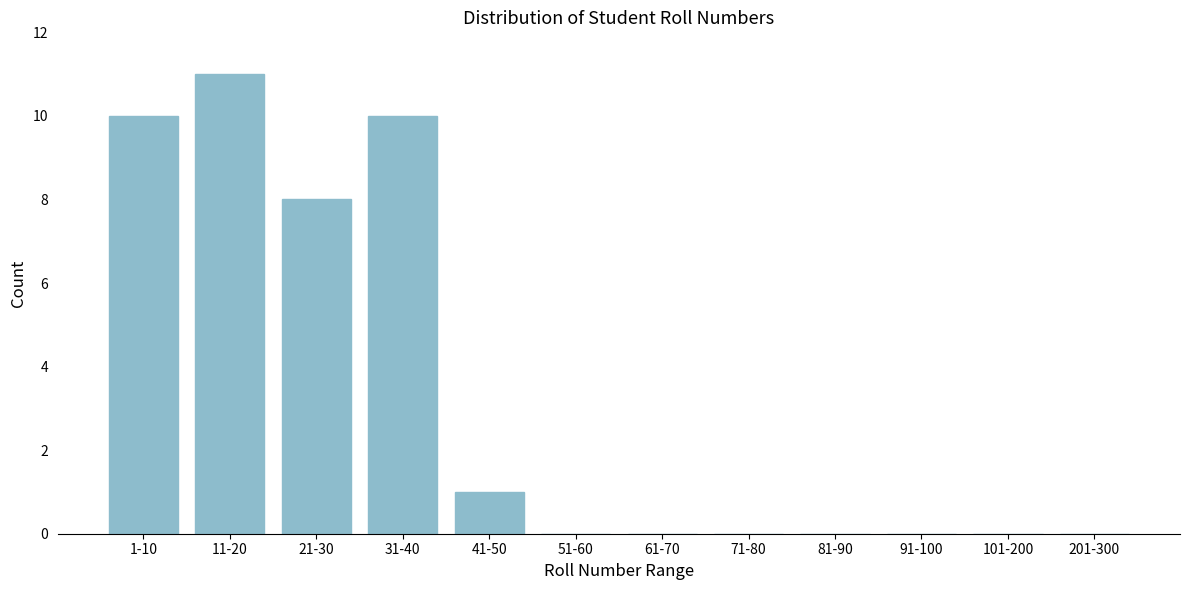

Reading left to right, extract all data points from this chart.

1-10=10	11-20=11	21-30=8	31-40=10	41-50=1	51-60=0	61-70=0	71-80=0	81-90=0	91-100=0	101-200=0	201-300=0